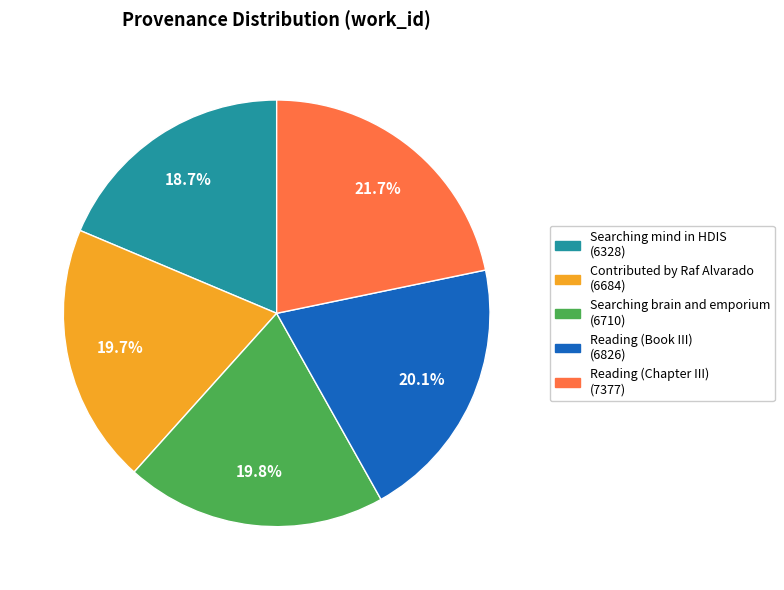

To the nearest percent, what is the average slice percentage?

20%